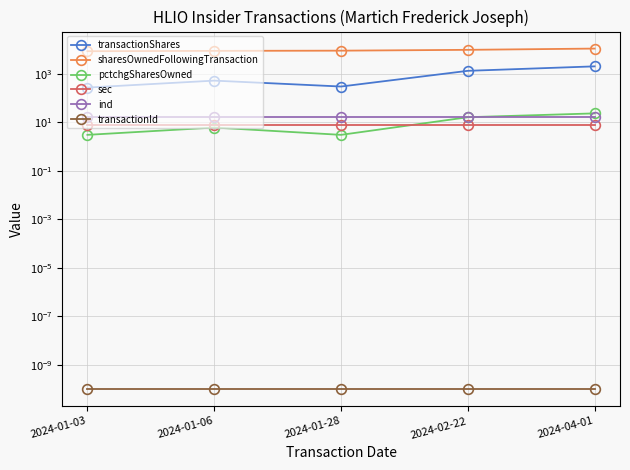

What is the difference between the maximum and minimum values in the pctchgSharesOwned series?

20.0